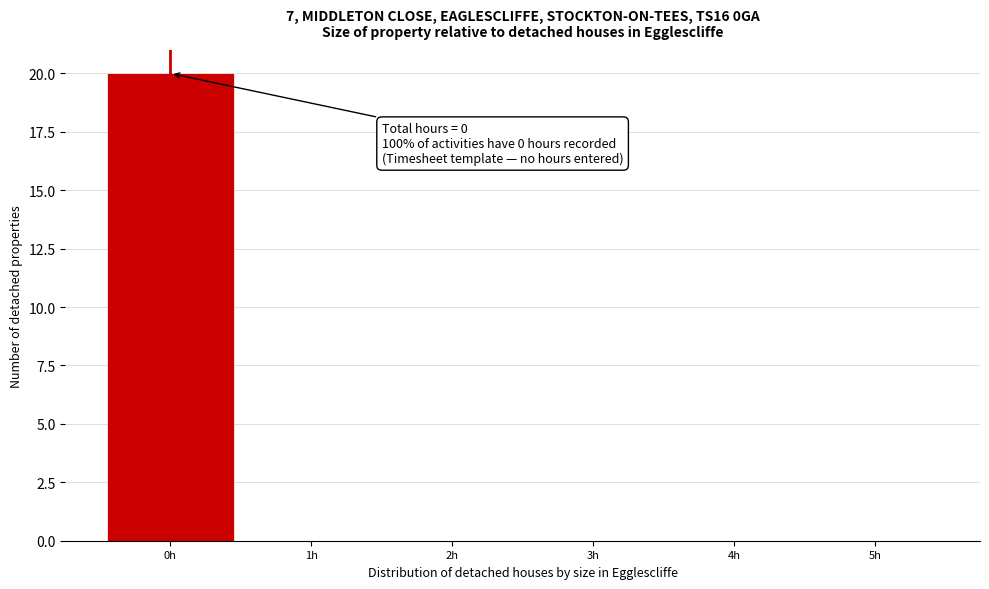

Over which range of the x-axis is the bar tallest?

-0.5 to 0.5